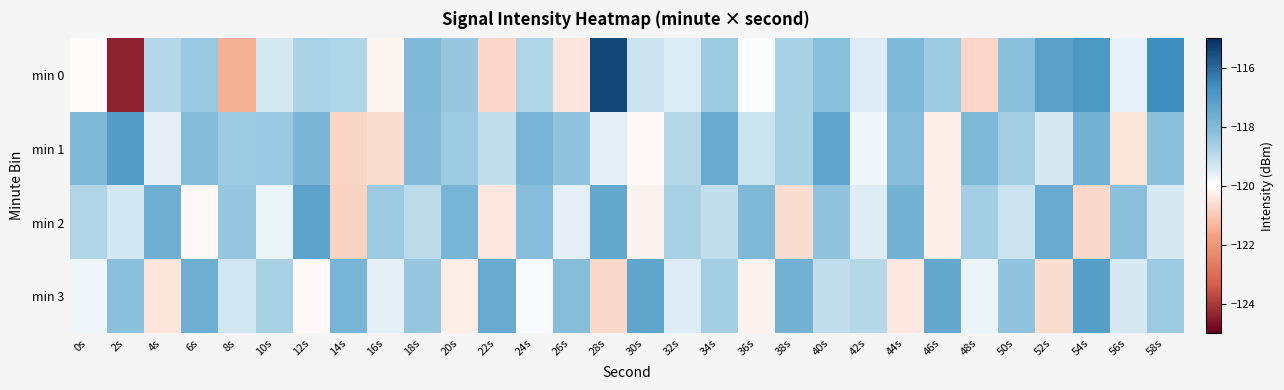

Which has a higher value, 10s or 4s?

4s